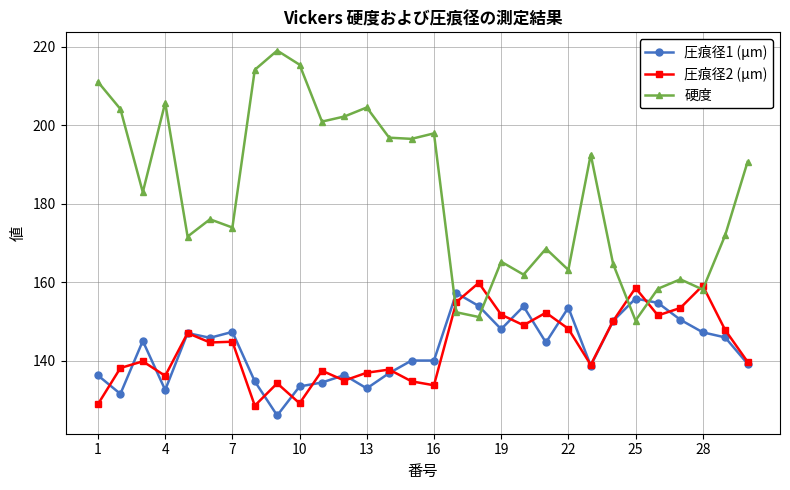

In 硬度, how many points are lower than both neighbors (excluding endpoints)?

10